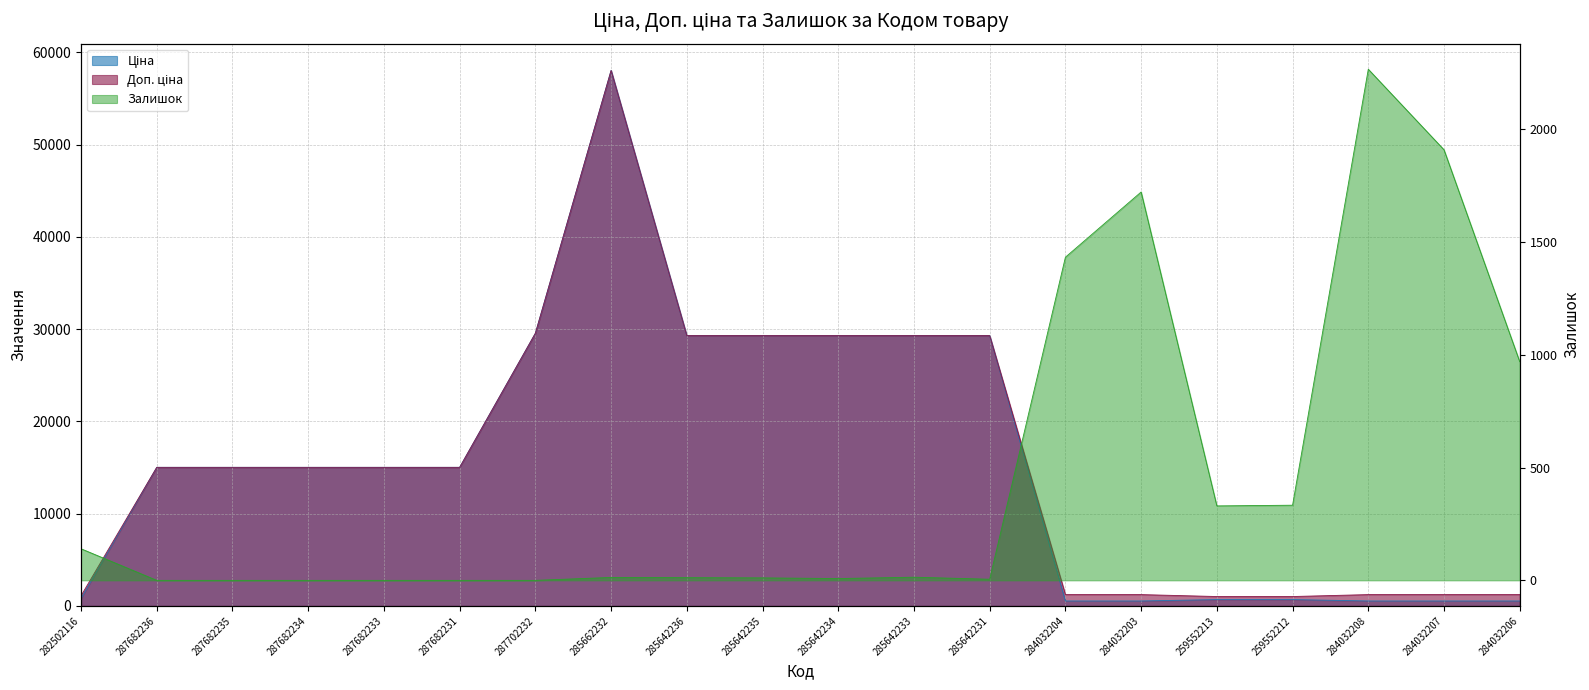

Reading left to right, list all the values displayed in this chart.

Ціна: 282502116=813.0	287682236=15019.2	287682235=15019.2	287682234=15019.2	287682233=15019.2	287682231=15019.2	287702232=29548.9	285662232=58037.0	285642236=29294.9	285642235=29294.9	285642234=29294.9	285642233=29294.9	285642231=29294.9	284032204=535.4	284032203=535.4	259552213=689.1	259552212=689.1	284032208=535.4	284032207=535.4	284032206=535.4
Доп. ціна: 282502116=1101.8	287682236=15019.2	287682235=15019.2	287682234=15019.2	287682233=15019.2	287682231=15019.2	287702232=29548.9	285662232=58037.0	285642236=29294.9	285642235=29294.9	285642234=29294.9	285642233=29294.9	285642231=29294.9	284032204=1227.2	284032203=1227.2	259552213=1017.8	259552212=1017.8	284032208=1227.2	284032207=1227.2	284032206=1227.2
Залишок: 282502116=140.0	287682236=0.0	287682235=0.0	287682234=0.0	287682233=0.0	287682231=0.0	287702232=0.0	285662232=13.0	285642236=12.0	285642235=11.0	285642234=8.0	285642233=14.0	285642231=5.0	284032204=1432.0	284032203=1721.0	259552213=330.0	259552212=333.0	284032208=2265.0	284032207=1908.0	284032206=969.0